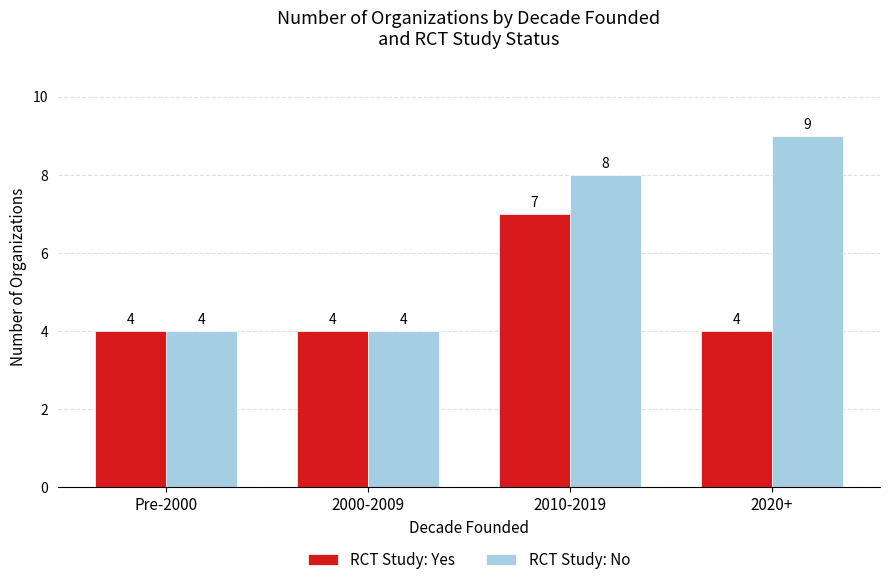

Rank the series by their maximum value, from highest to lowest.

RCT Study: No, RCT Study: Yes